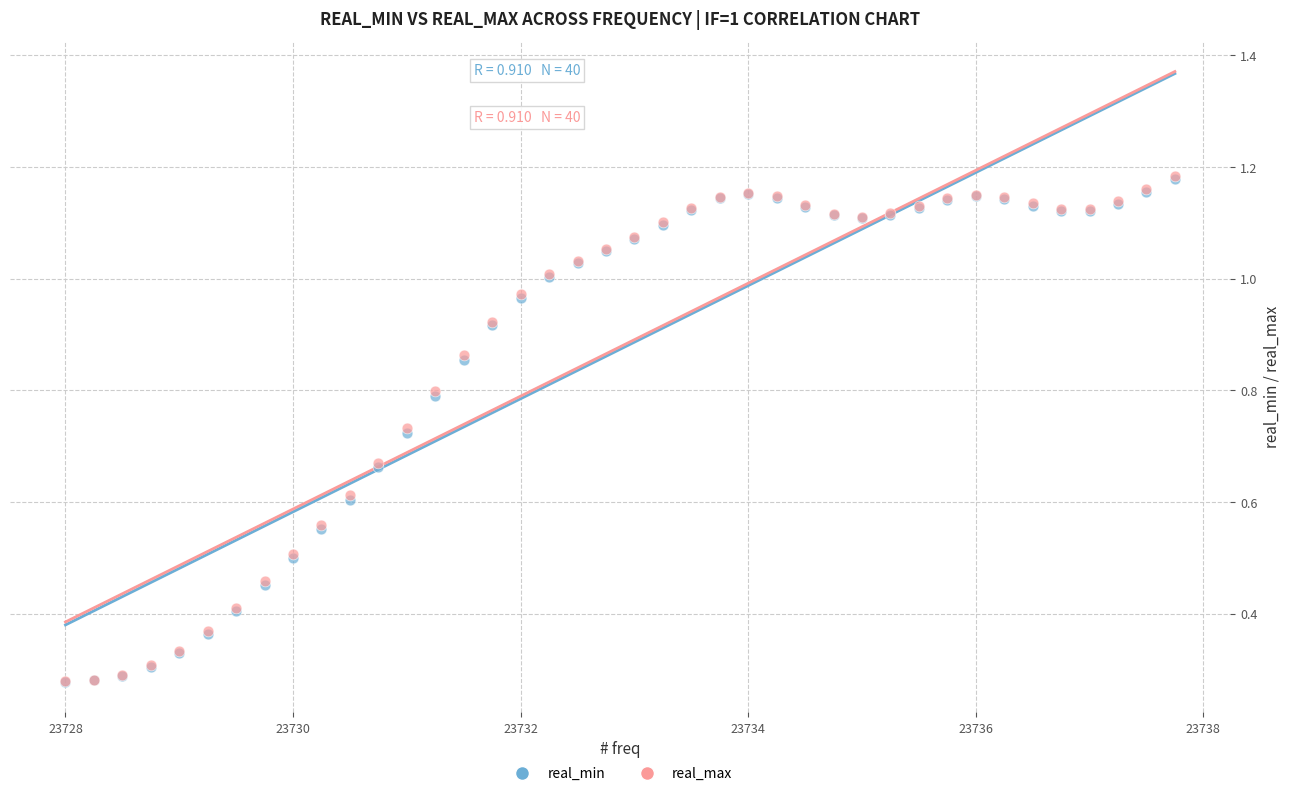

What are all the series names shown in the legend?

real_min, real_max